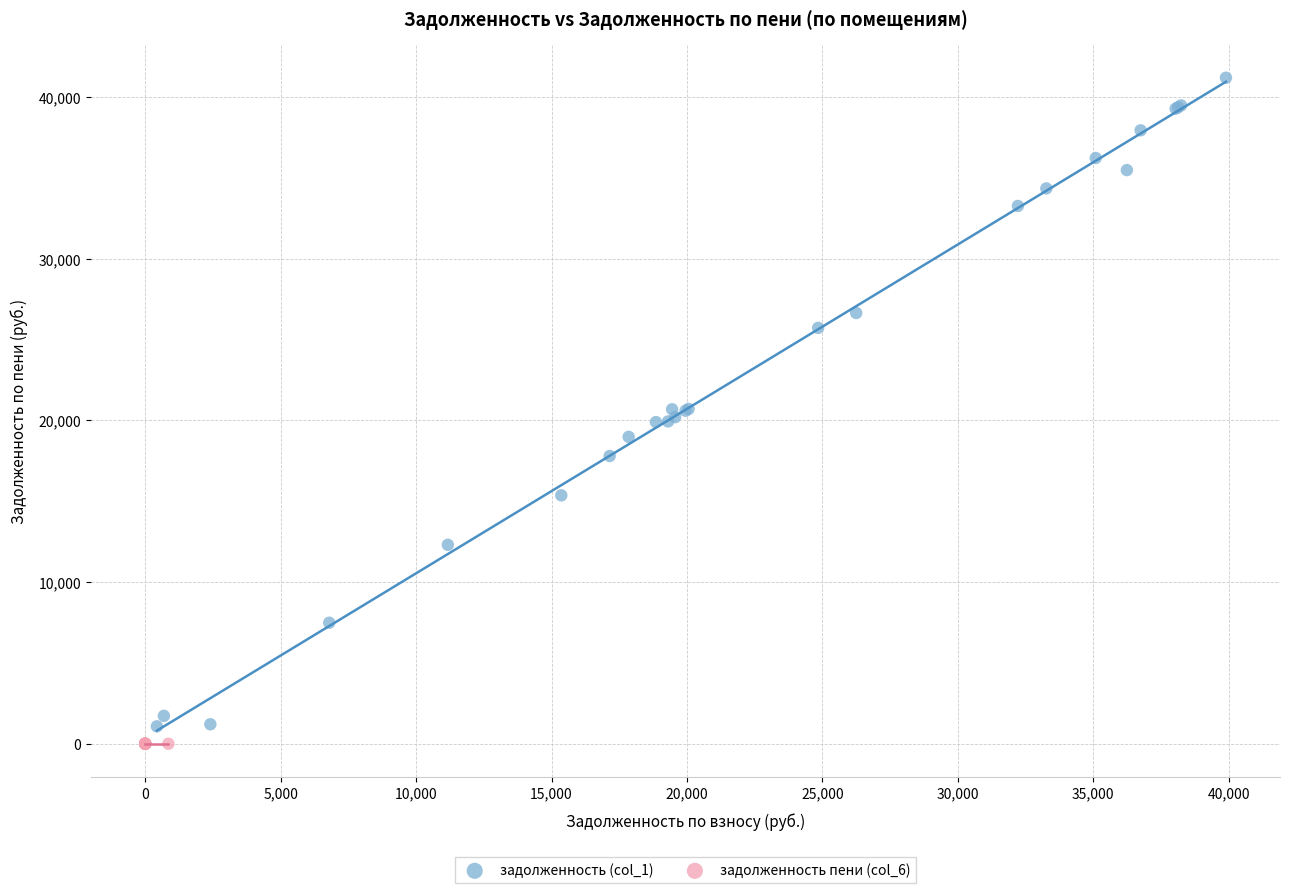

Which series reaches the minimum Y coordinate?

задолженность пени (col_6)